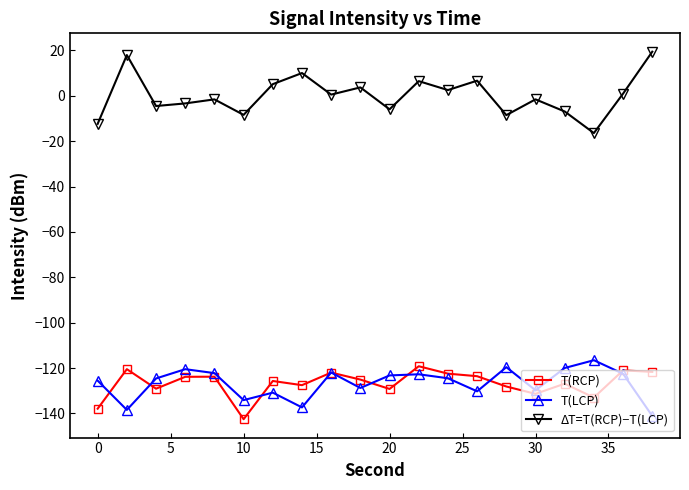

What is the minimum value for T(RCP)?

-142.5